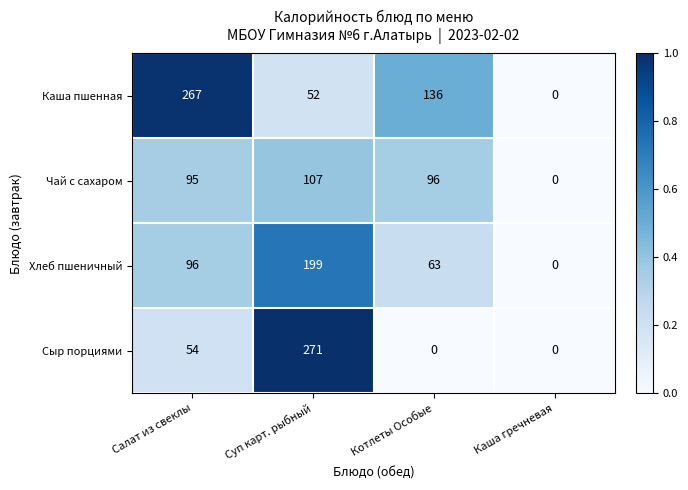

Reading right to left, what are all the values shown in this chart?

Каша пшенная: Каша гречневая=0	Котлеты Особые=136	Суп карт. рыбный=52	Салат из свеклы=267
Чай с сахаром: Каша гречневая=0	Котлеты Особые=96	Суп карт. рыбный=107	Салат из свеклы=95
Хлеб пшеничный: Каша гречневая=0	Котлеты Особые=63	Суп карт. рыбный=199	Салат из свеклы=96
Сыр порциями: Каша гречневая=0	Котлеты Особые=0	Суп карт. рыбный=271	Салат из свеклы=54